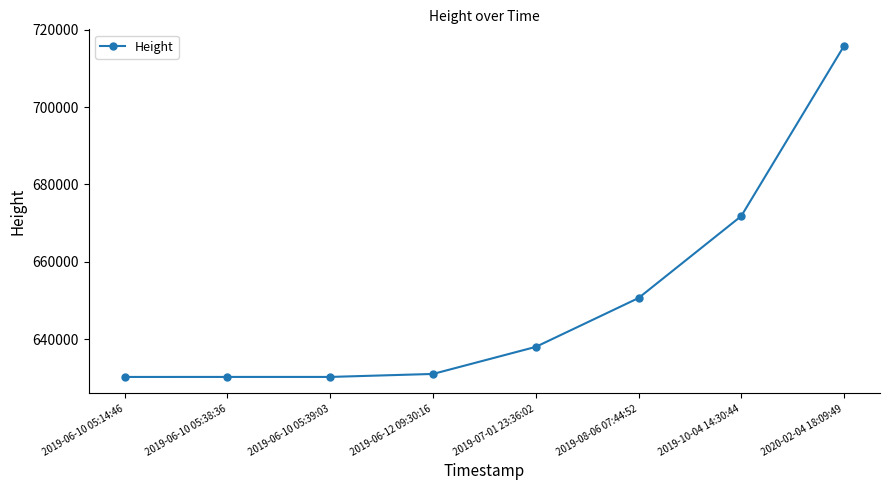

Is it true that the value at 2019-06-10 05:39:03 is 630202?

True